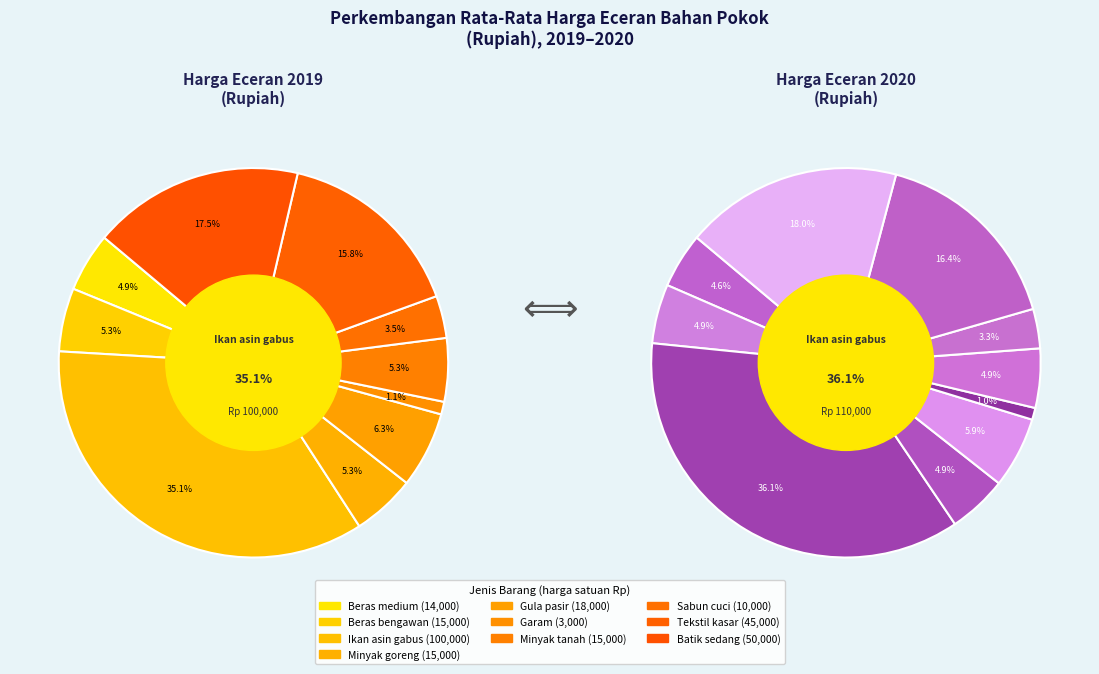

Which category has the biggest portion of the pie?

Ikan asin gabus